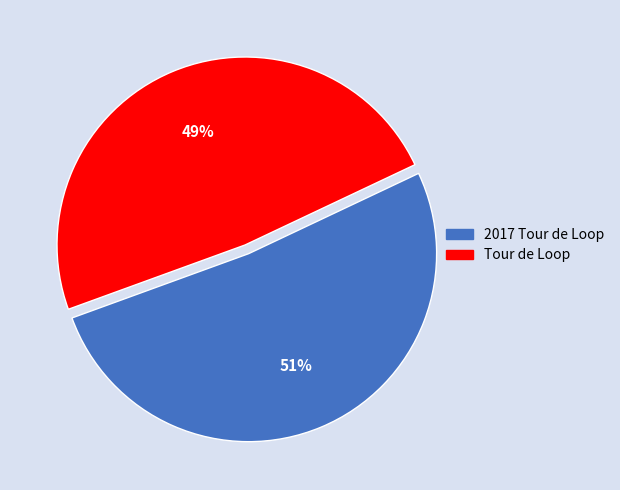

How many slices are in this pie chart?

2